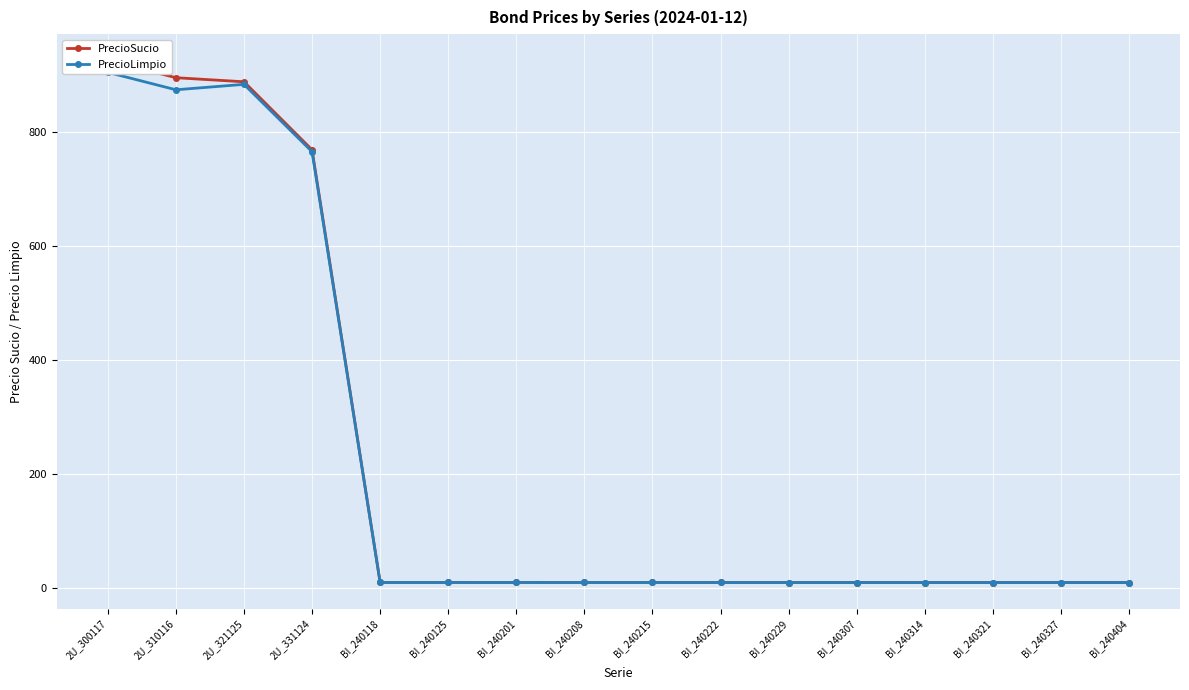

Rank the categories by PrecioLimpio value from highest to lowest.

2U_300117, 2U_321125, 2U_310116, 2U_331124, BI_240118, BI_240125, BI_240201, BI_240208, BI_240215, BI_240222, BI_240229, BI_240307, BI_240314, BI_240321, BI_240327, BI_240404